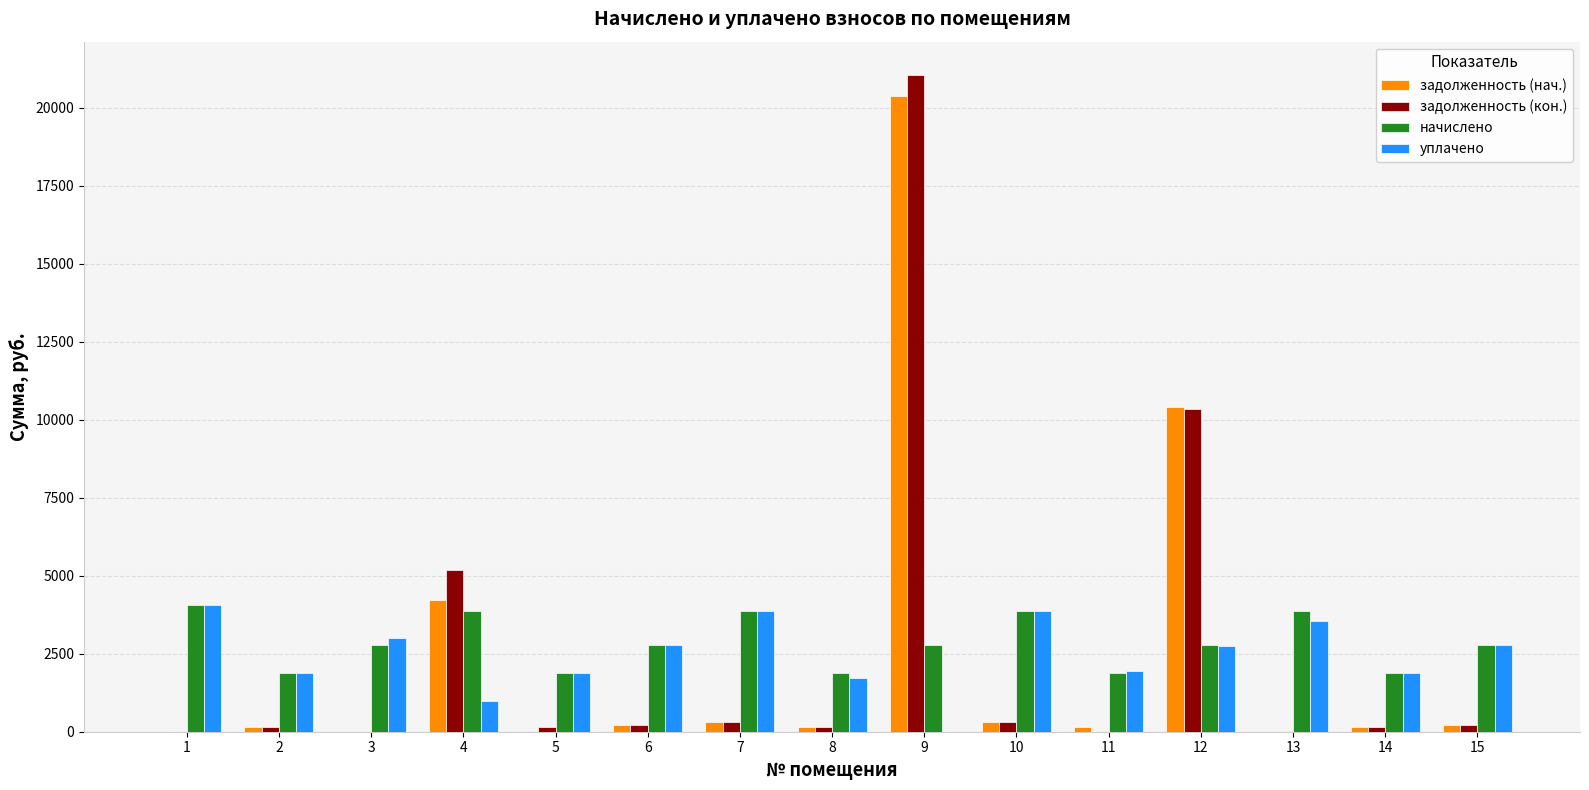

Is the value of уплачено at 14 greater than the value of задолженность (кон.) at 6?

Yes